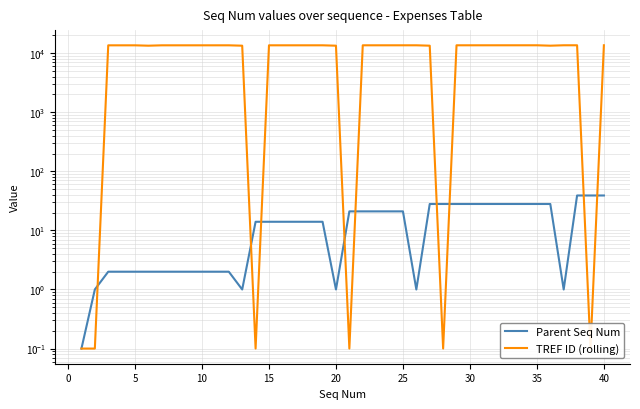

The Parent Seq Num series shows 49.6 at 28. True or false?

False